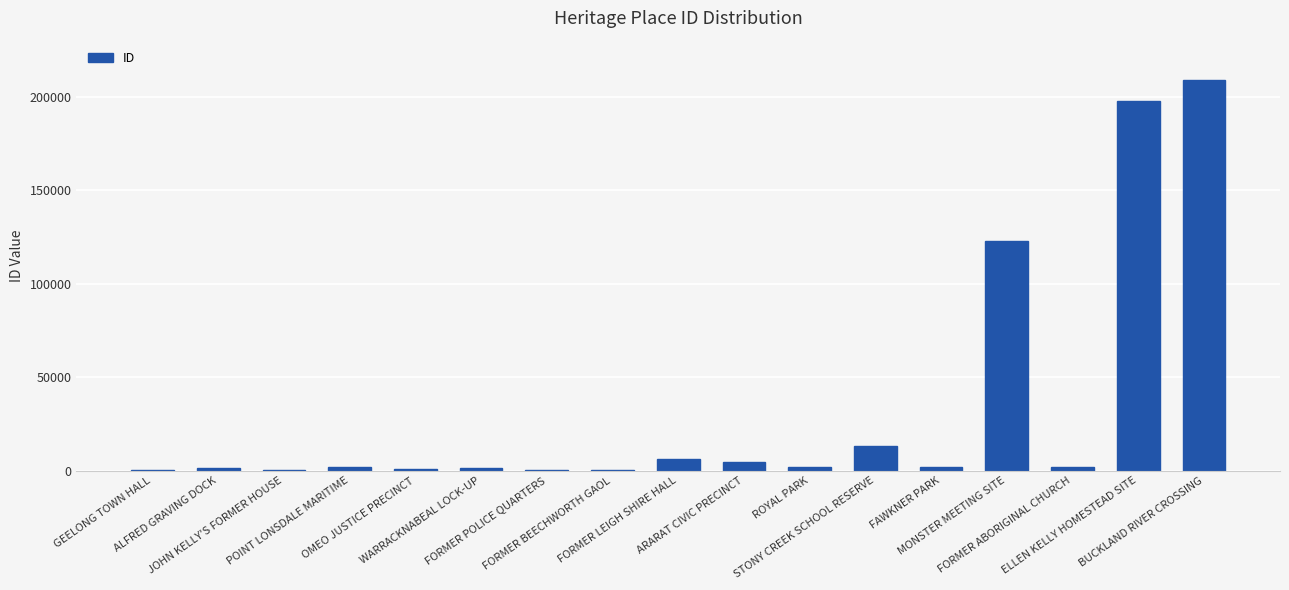

Which category has the highest value across all series?

BUCKLAND RIVER CROSSING